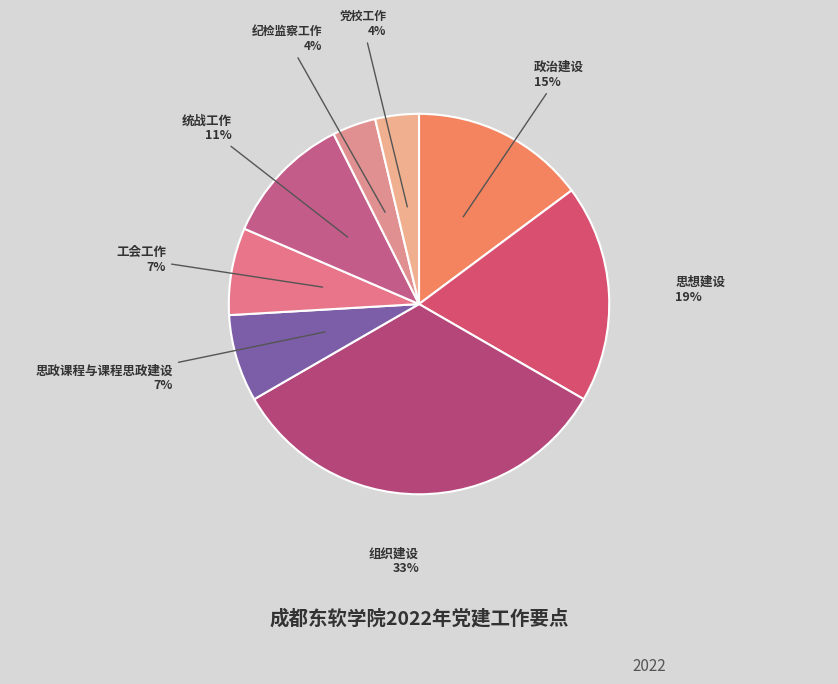

Does any single category account for the majority?

No